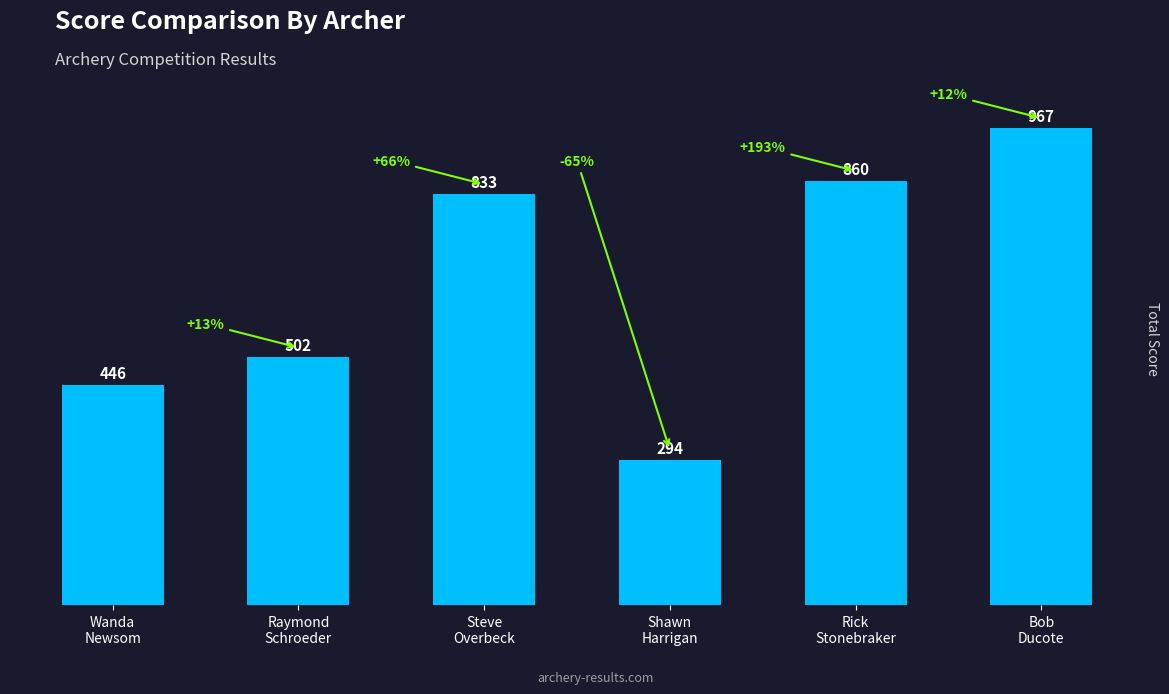

List the labels in order of value, smallest first.

Shawn
Harrigan, Wanda
Newsom, Raymond
Schroeder, Steve
Overbeck, Rick
Stonebraker, Bob
Ducote